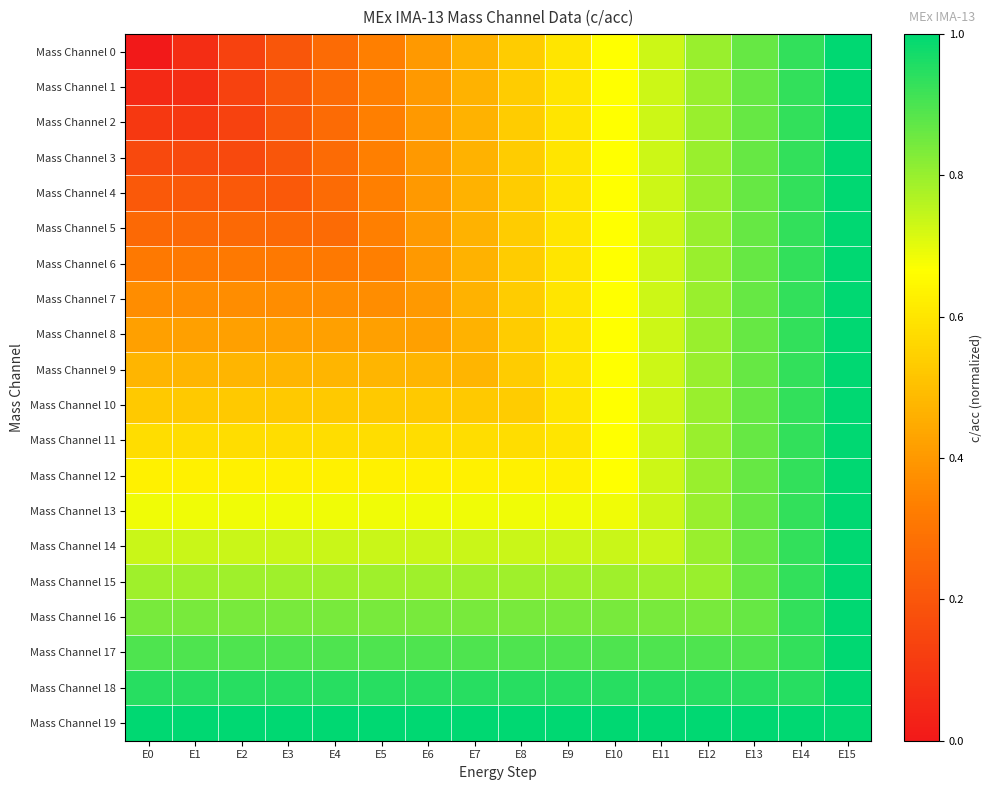

Which series changed the most between E13 and E14?

Mass Channel 0